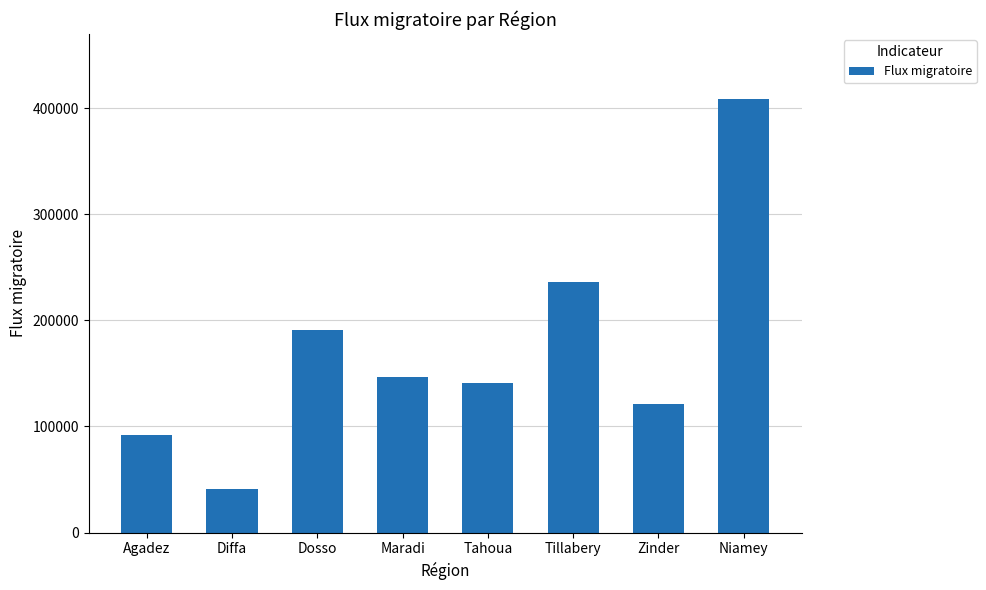

At which label does the data first exceed 146523?

Dosso